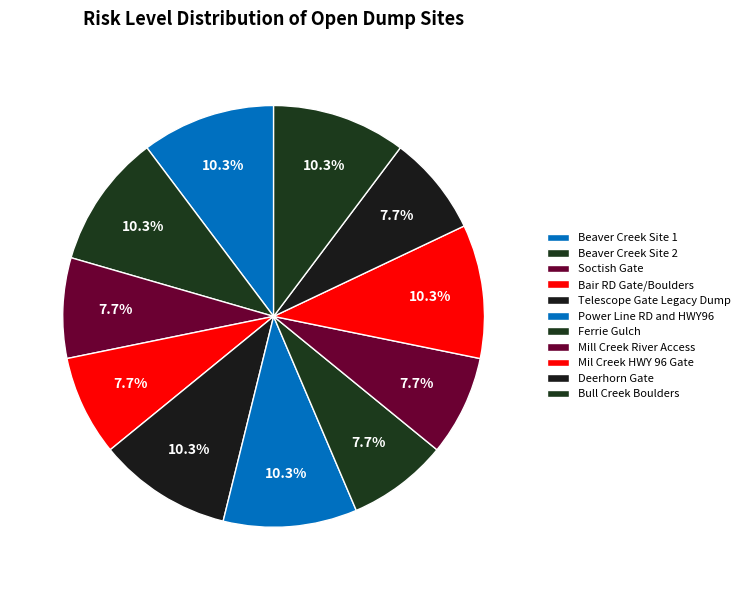

Count the number of slices in the pie.

11